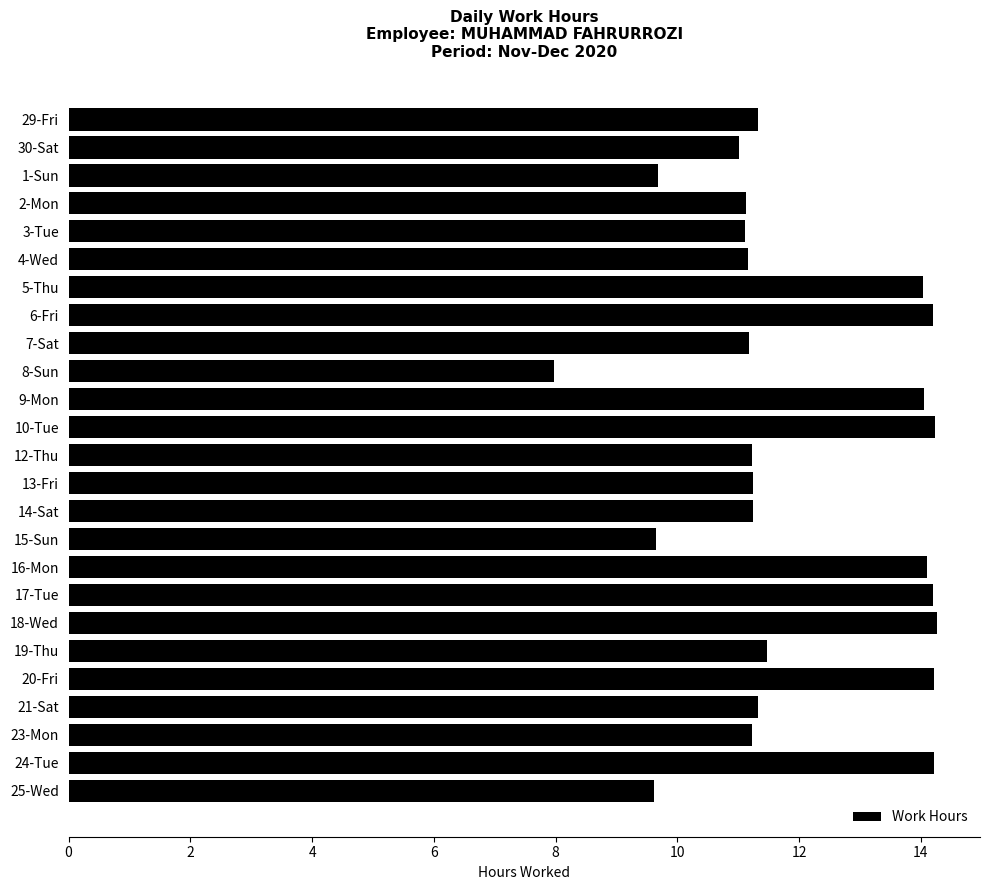

What is the label of the 3rd bar from the bottom?

23-Mon